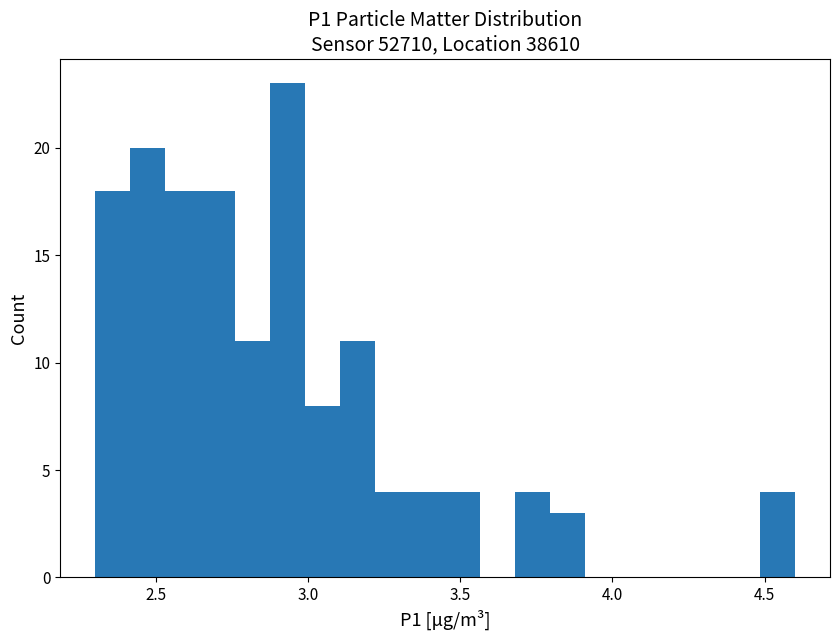

Around what value on the x-axis is the tallest bar? Give the approximate position of its centre, as read against the axis.

2.95